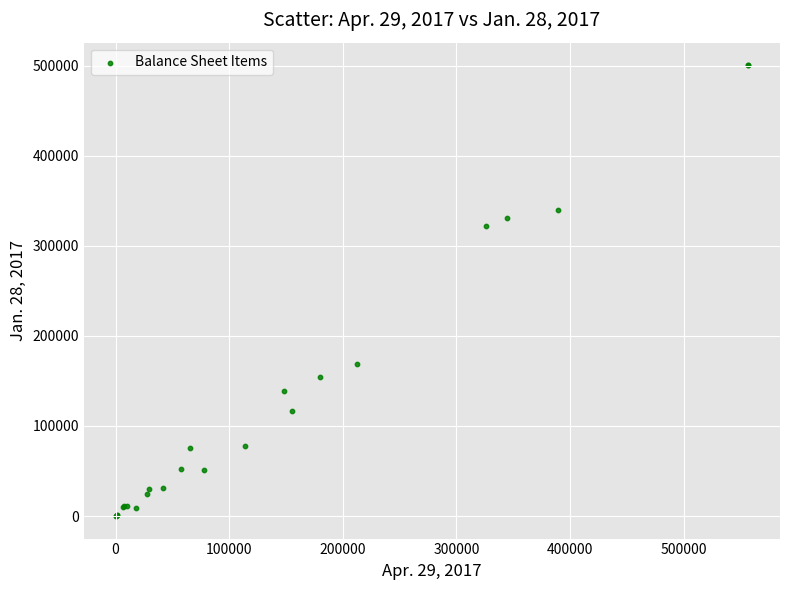

What Y value in the scatter plot is closest to 250268?

321603